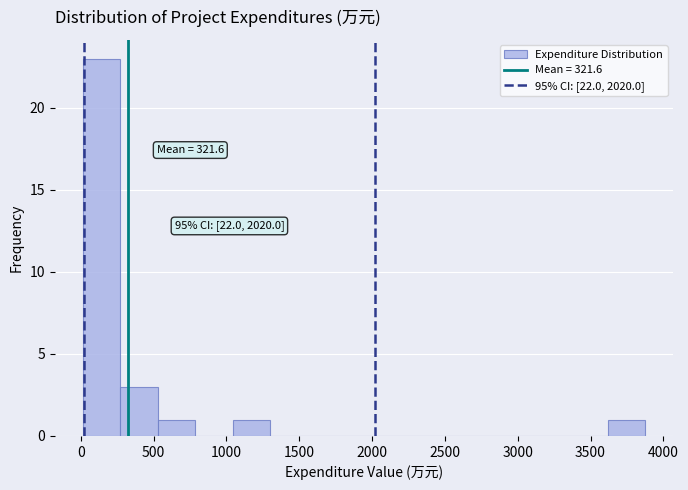

Over which range of the x-axis is the bar tallest?

0 to 250